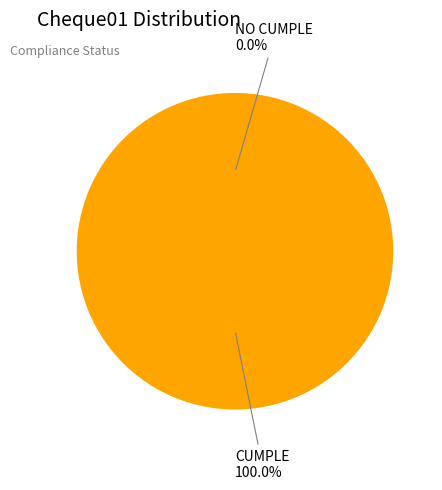

What is the smallest slice in the pie chart?

NO CUMPLE